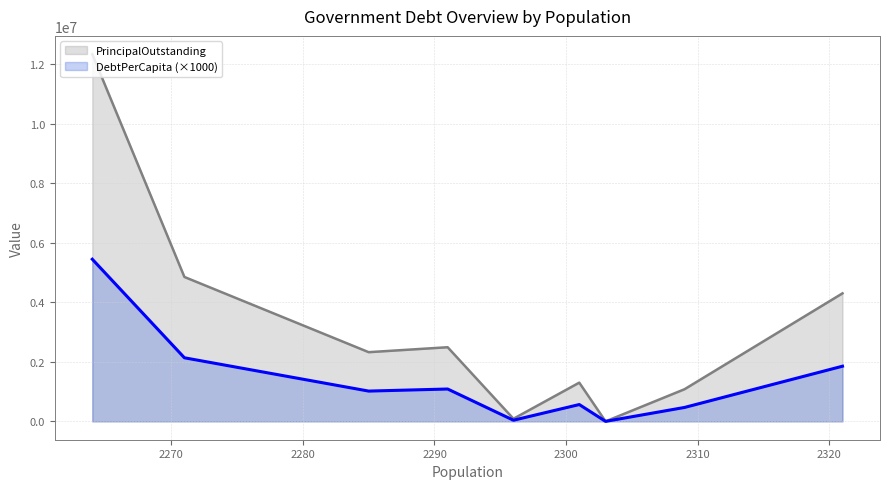

True or false: DebtPerCapita has a value of 8743.0 at Elmendorf.

False